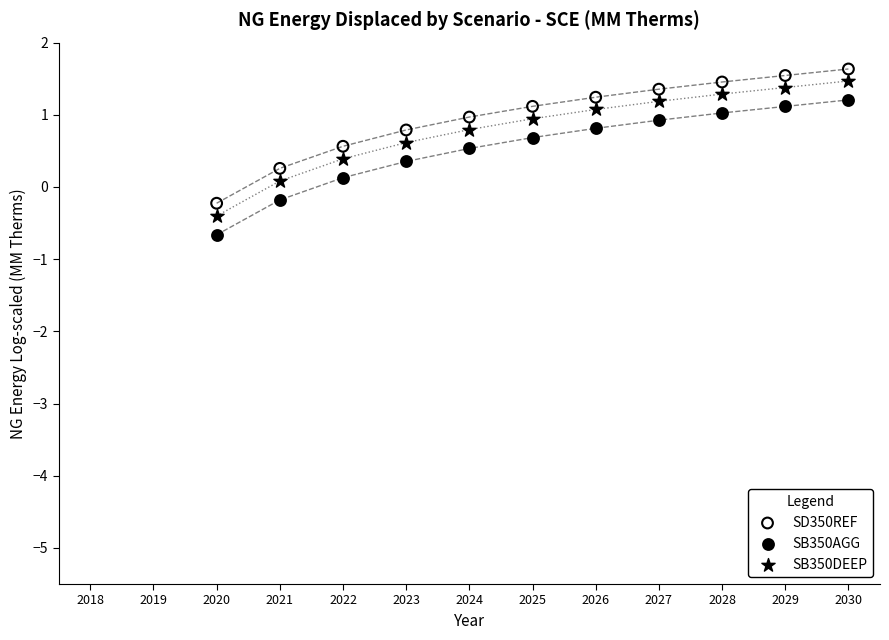

Which series contains the highest Y value?

SD350REF